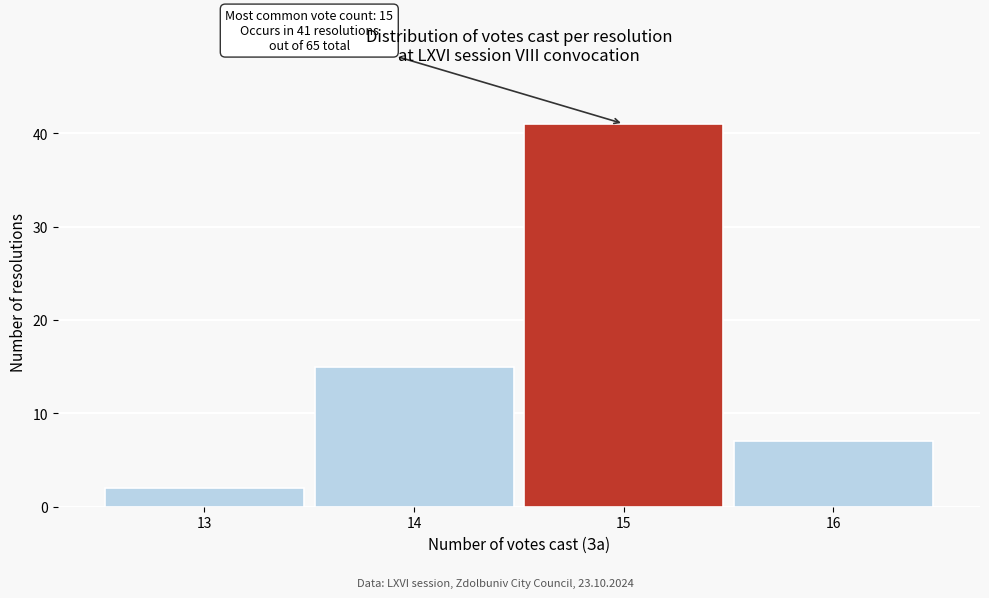

Reading left to right, transcribe all the data shown in this chart.

2	15	41	7